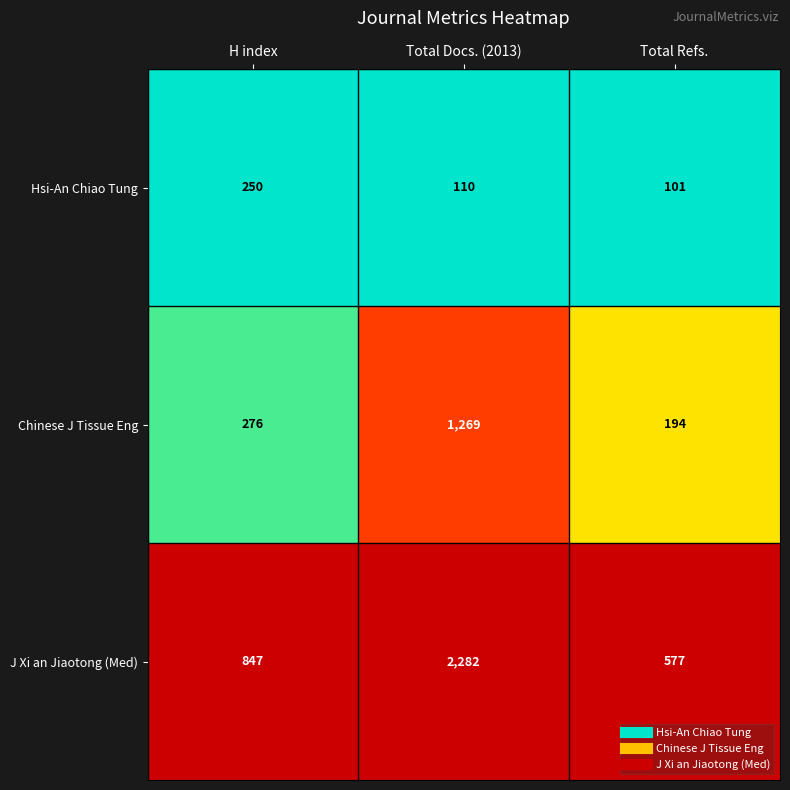

At Total Refs., list the series in order from largest to smallest.

J Xi an Jiaotong (Med), Chinese J Tissue Eng, Hsi-An Chiao Tung